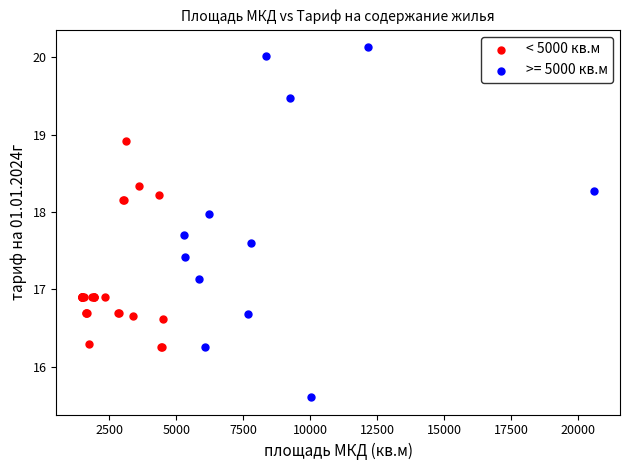

Which series contains the highest Y value?

>= 5000 кв.м